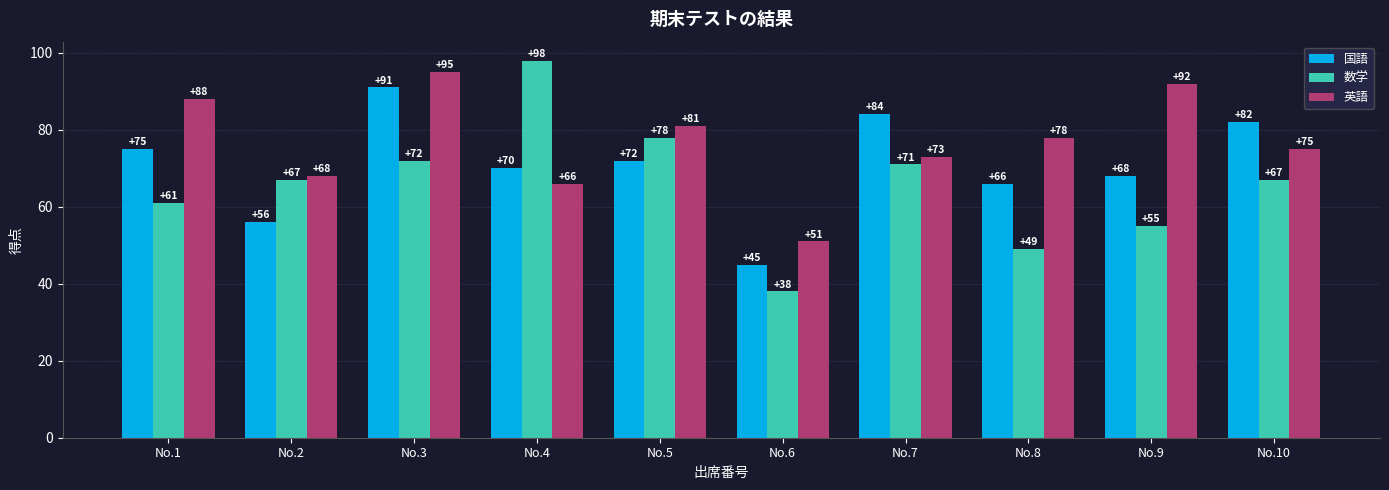

Count the number of categories in the chart.

10